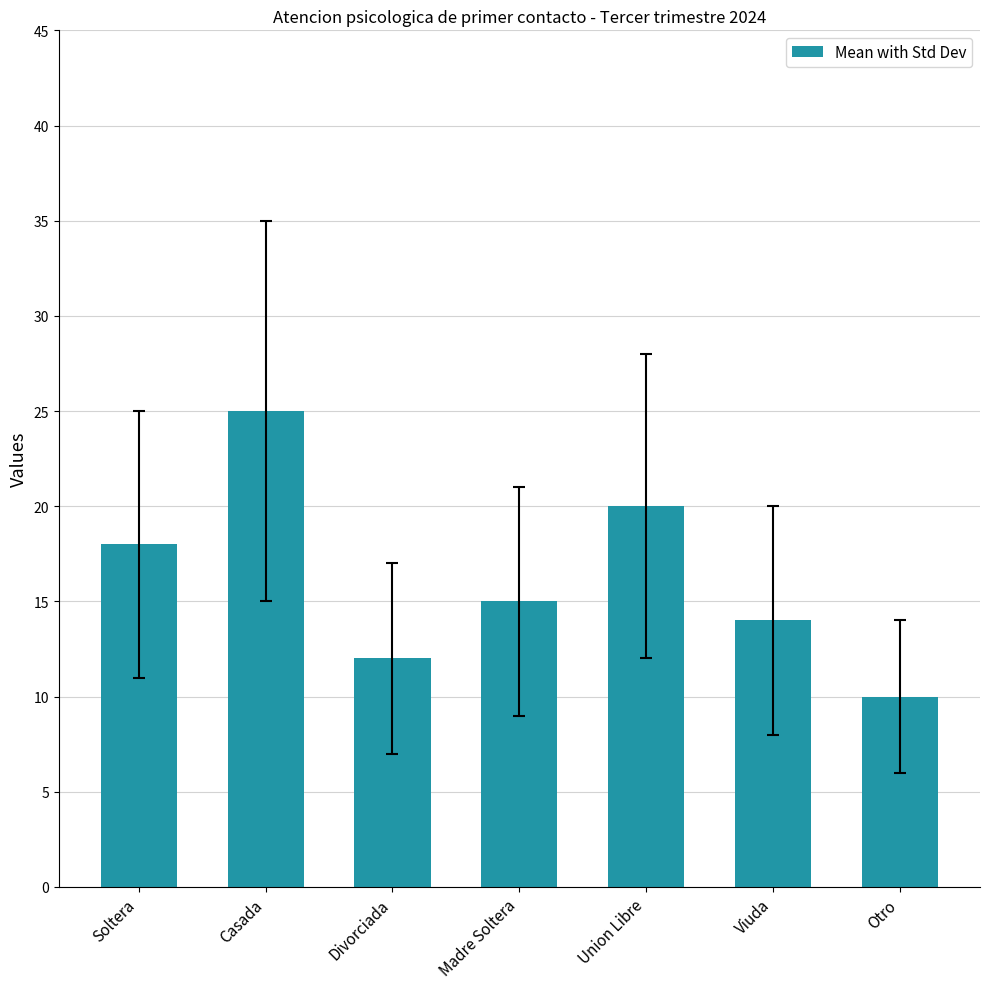

What position from the right is Soltera?

7